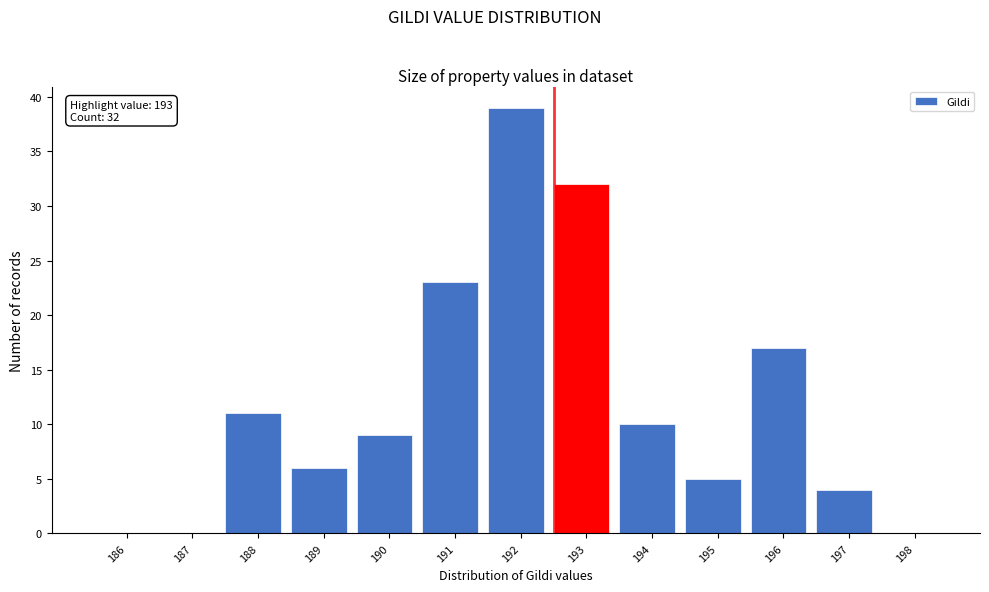

Reading left to right, list all the values displayed in this chart.

186=0	187=0	188=11	189=6	190=9	191=23	192=39	193=32	194=10	195=5	196=17	197=4	198=0